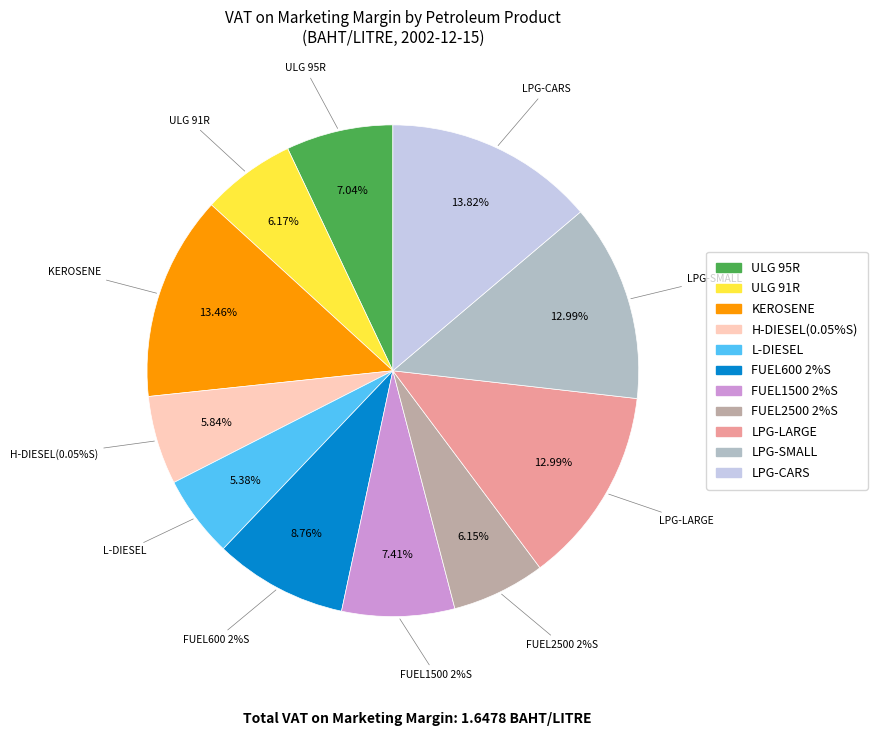

How many slices are in this pie chart?

11